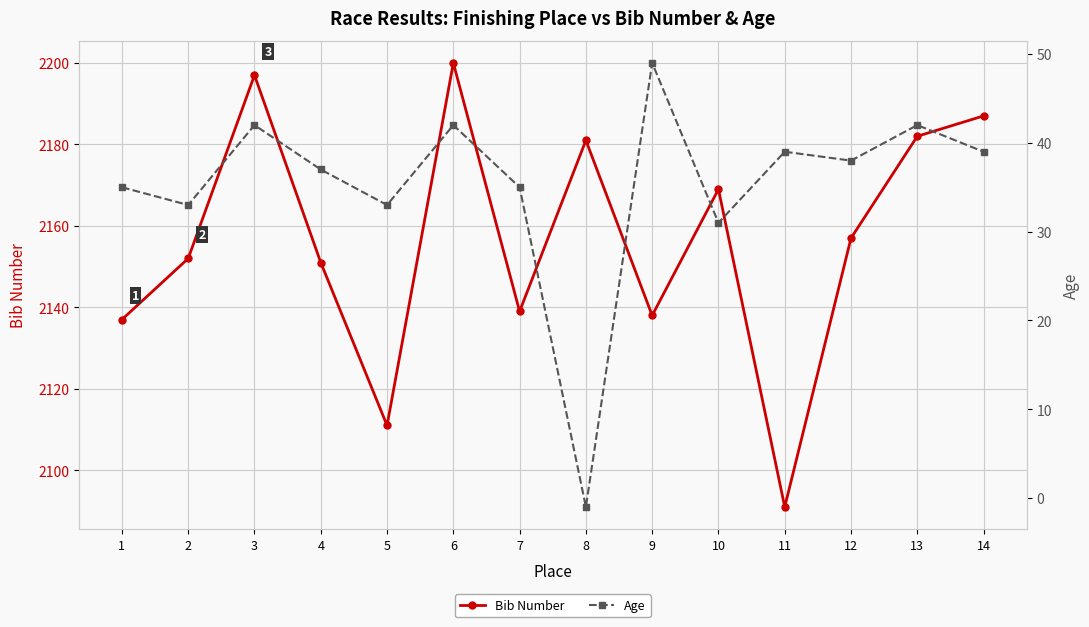

True or false: Age and Bib Number intersect in this chart.

False